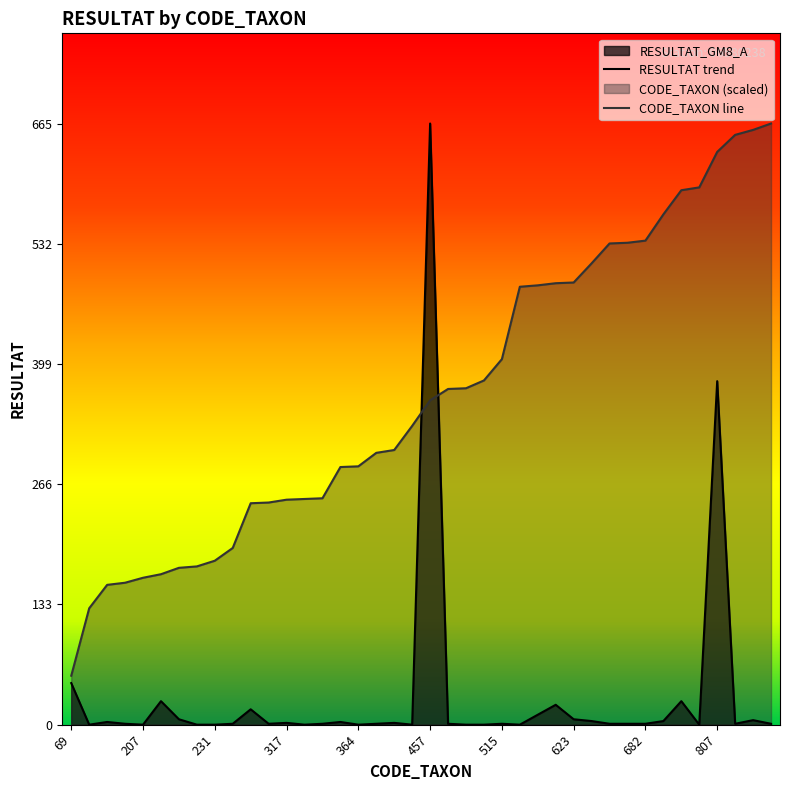

Is it true that RESULTAT trend equals 13.0 at 69?

False